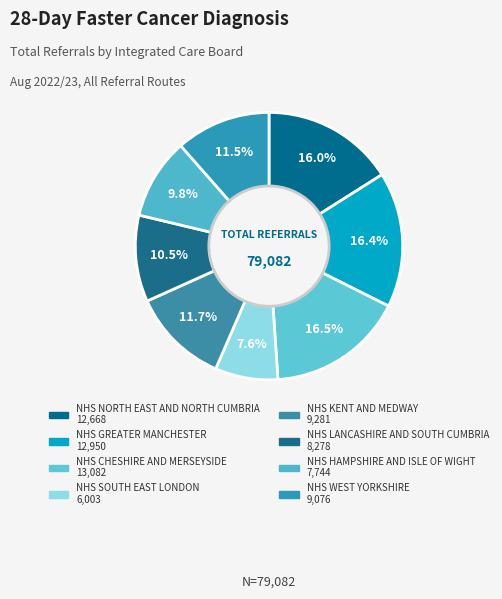

How much of the chart is everything except NHS GREATER MANCHESTER?

83.6%